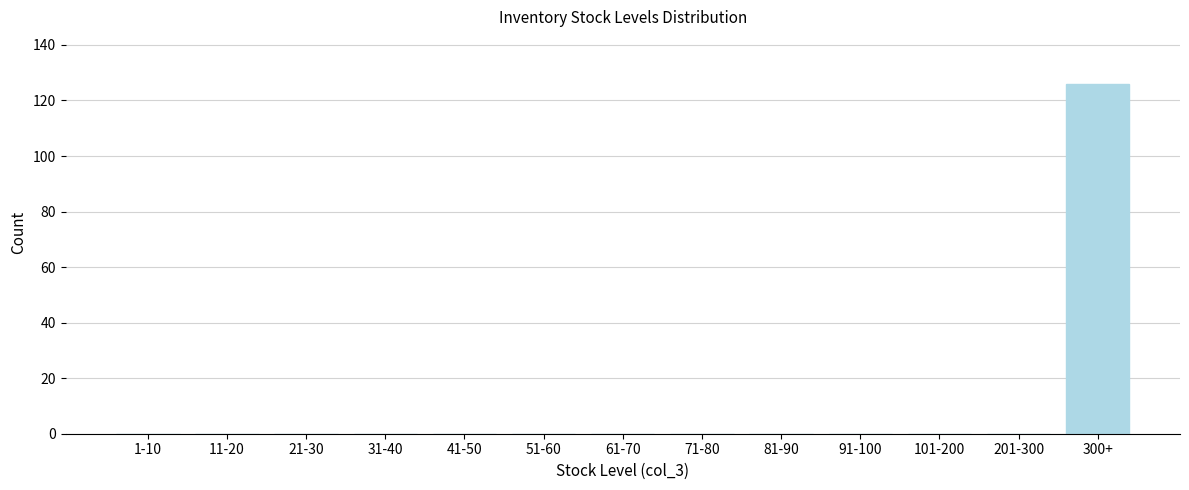

Reading left to right, what are all the values shown in this chart?

1-10=0	11-20=0	21-30=0	31-40=0	41-50=0	51-60=0	61-70=0	71-80=0	81-90=0	91-100=0	101-200=0	201-300=0	300+=126